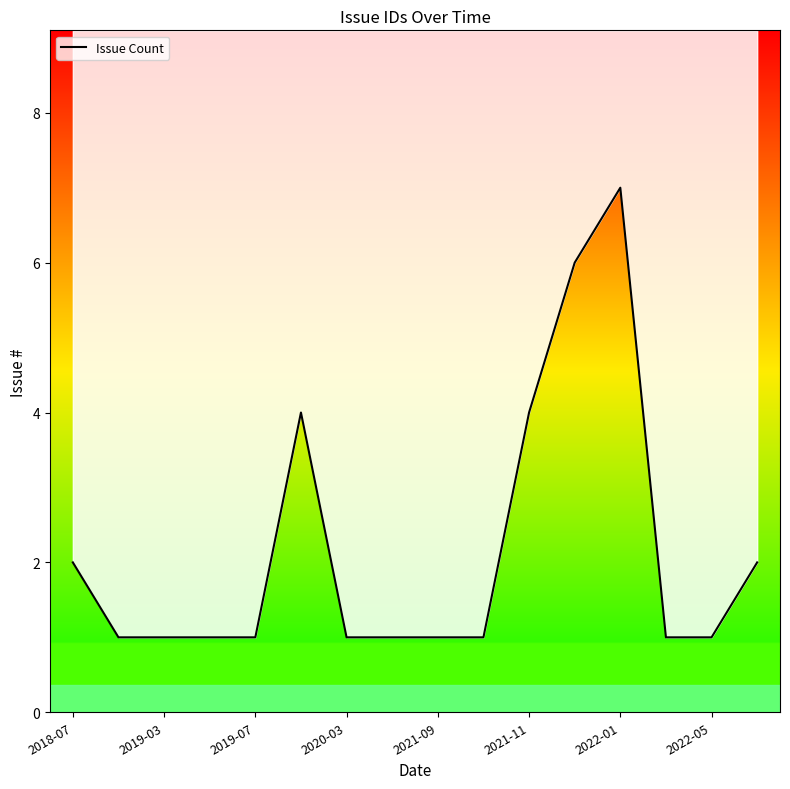

Does the chart have visible grid lines?

No